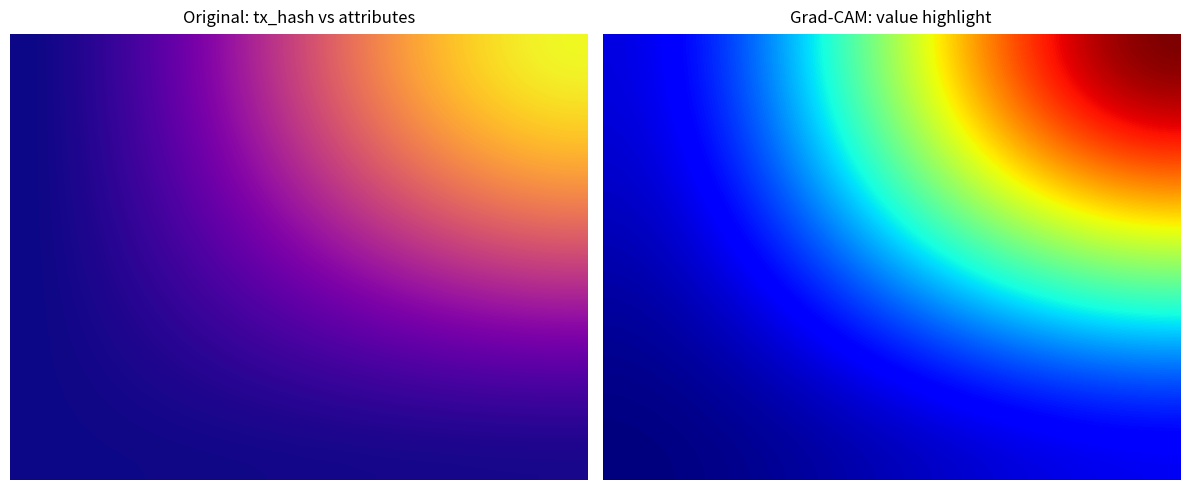

At how many categories does at least one series exceed 0?

40